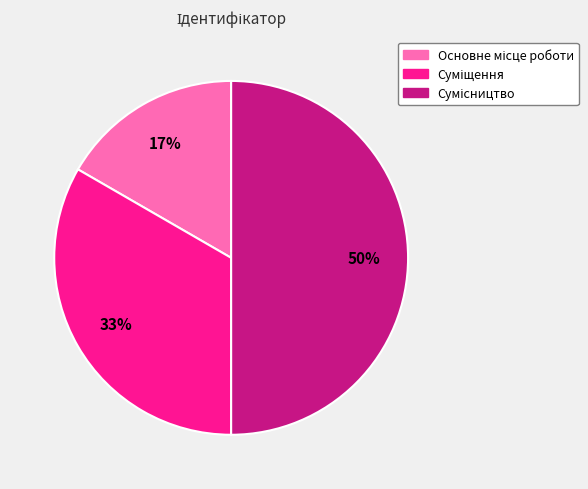

Combined, what portion of the pie is Суміщення and Сумісництво?

83.3%